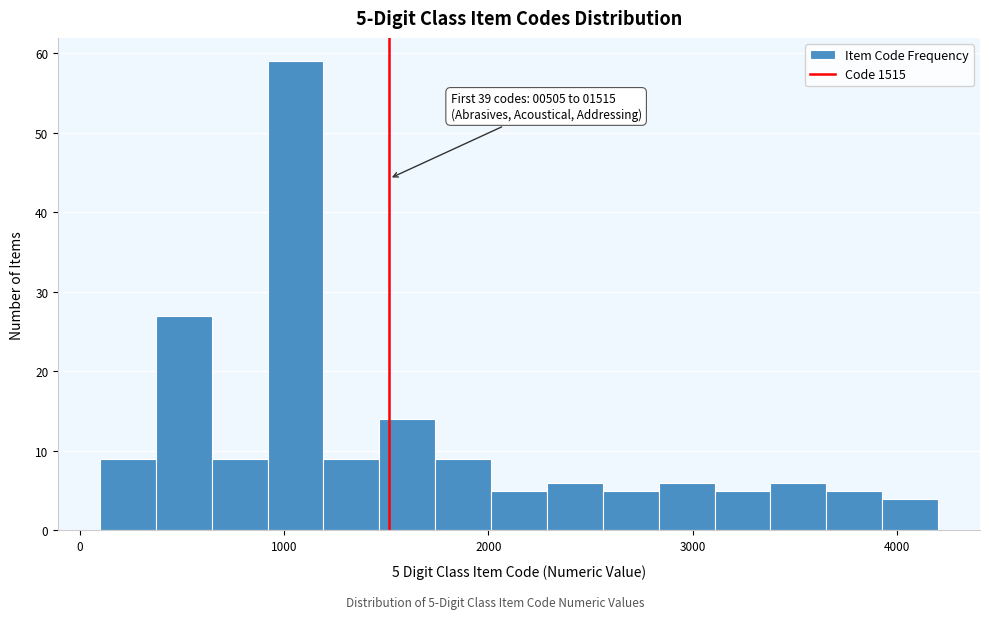

Read against the x-axis, roughly where is the centre of the tallest bar?

1100